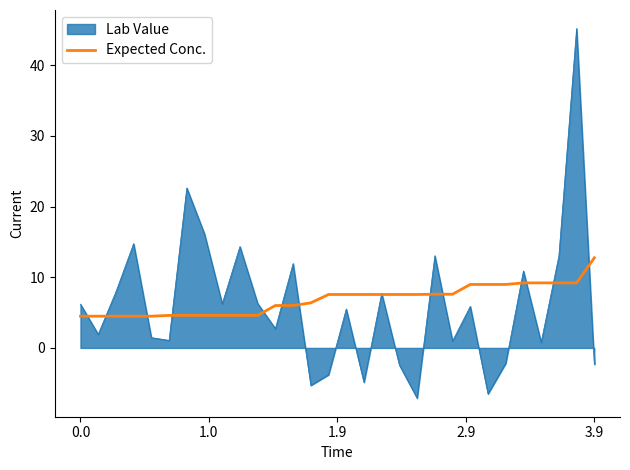

What is the highest value of the Expected Conc. series?

12.8